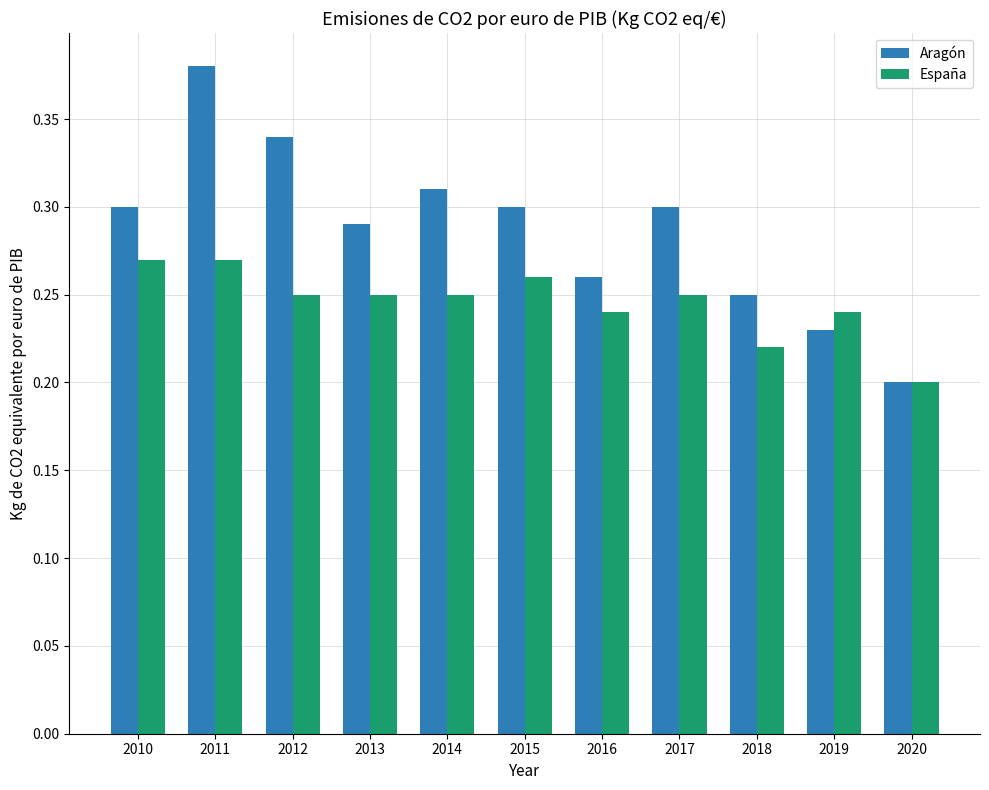

Where is España nearest to the value 0?

2020